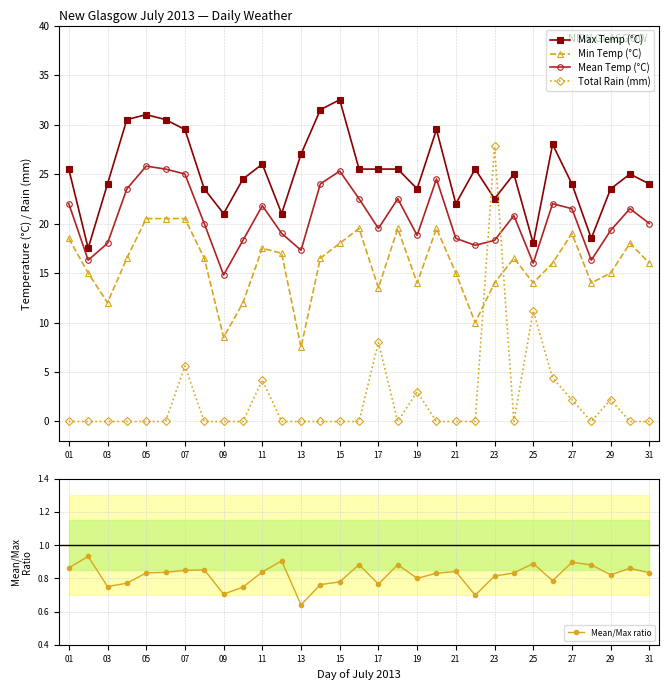

In Mean Temp (°C), how many points are lower than both neighbors (excluding endpoints)?

8